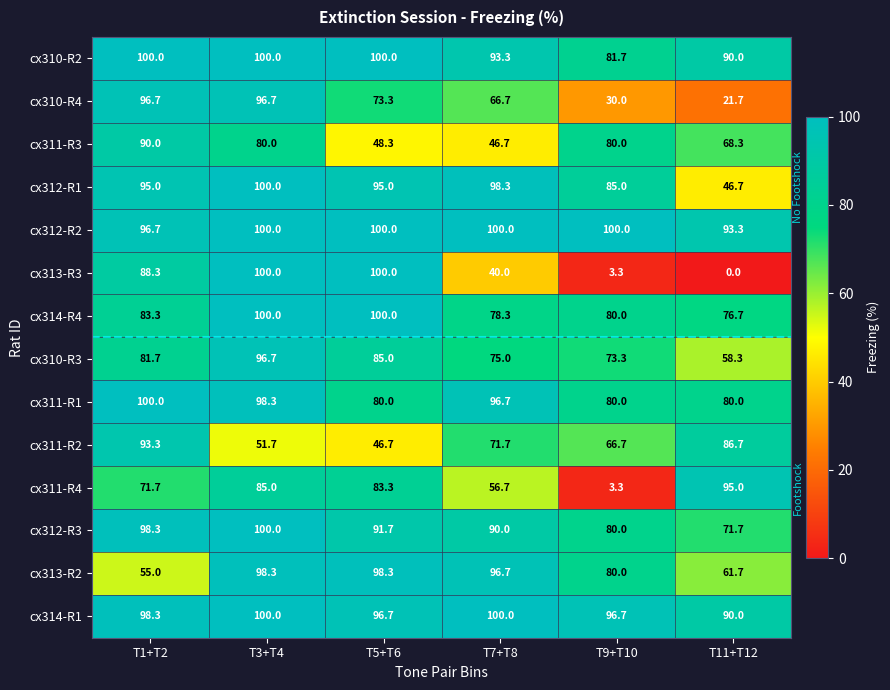

What is the spread (max minus min) of values at T11+T12?

95.0